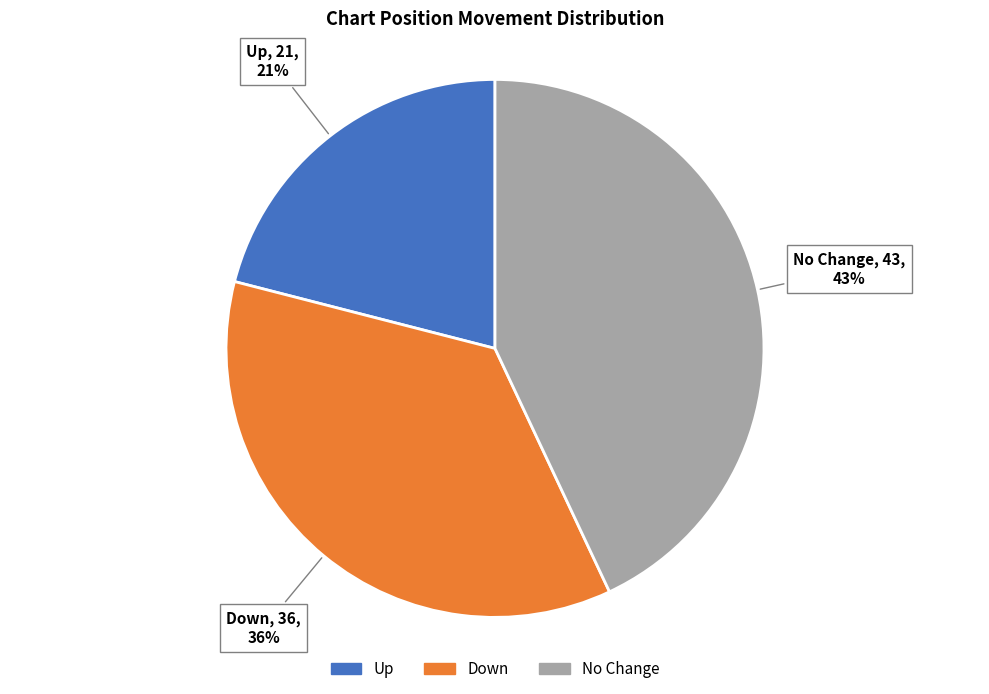

Does any single category account for the majority?

No